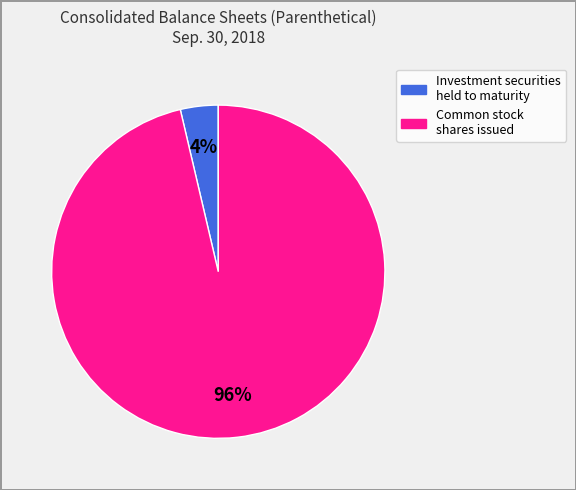

Which has a higher value, Common stock shares issued or Investment securities held to maturity?

Common stock shares issued